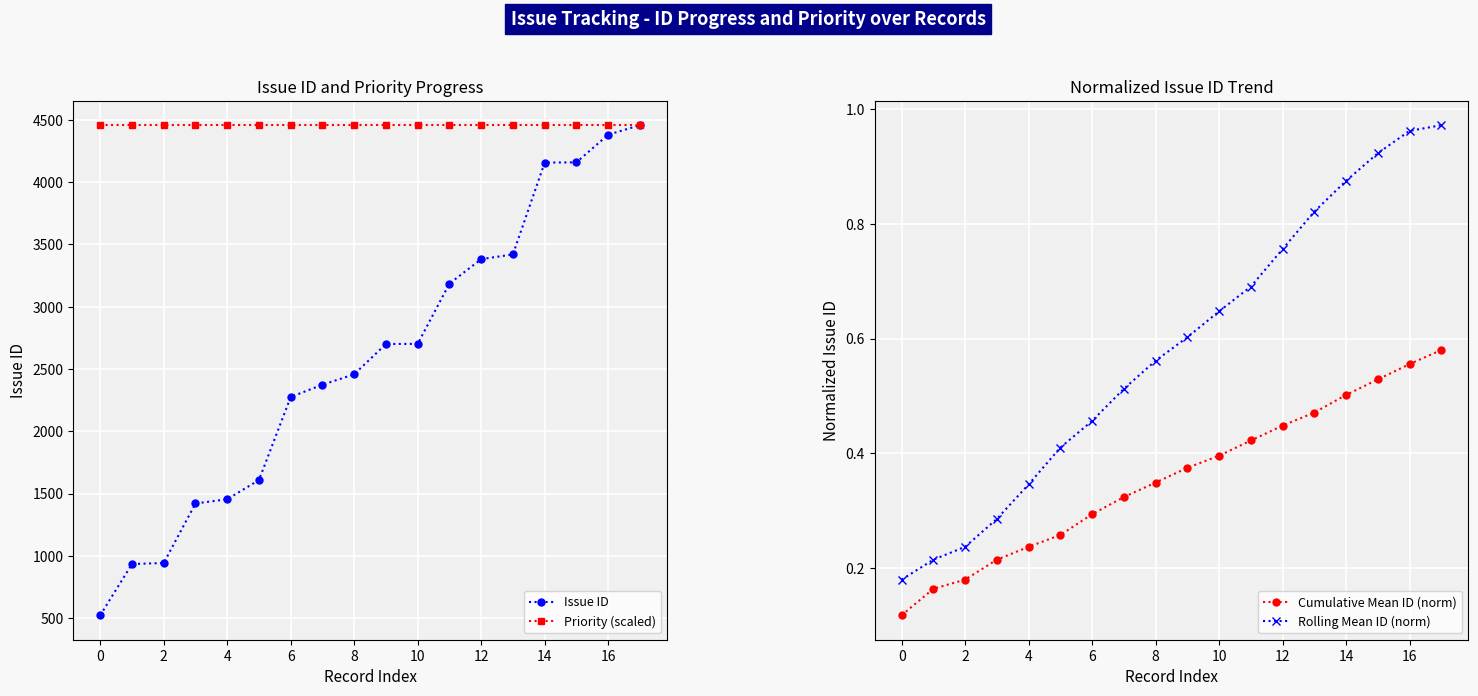

True or false: Rolling Mean ID (norm) and Issue ID cross at least once.

False